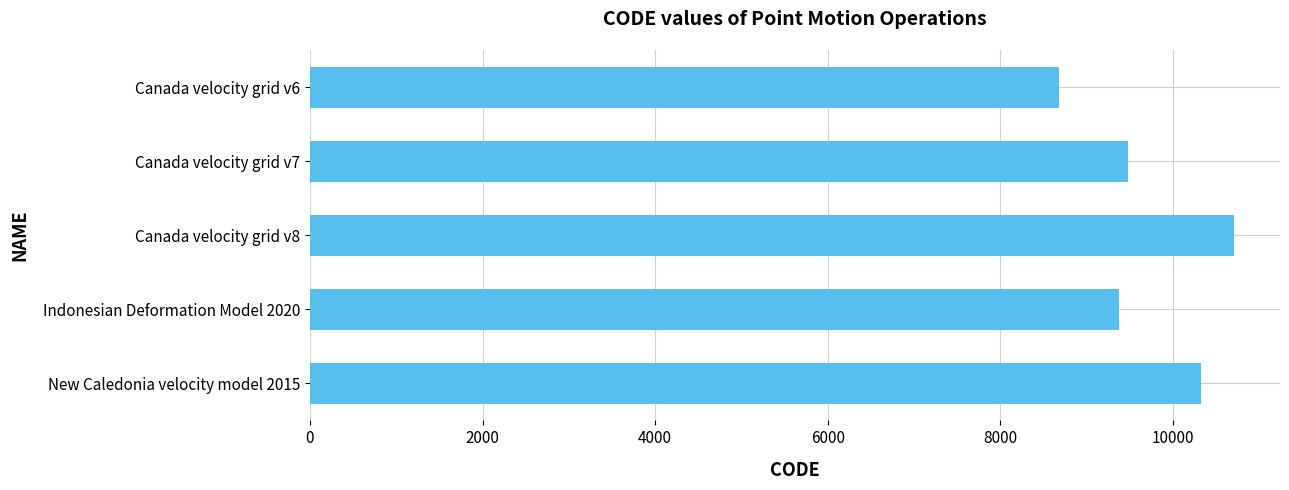

What is the greatest value displayed?

10707